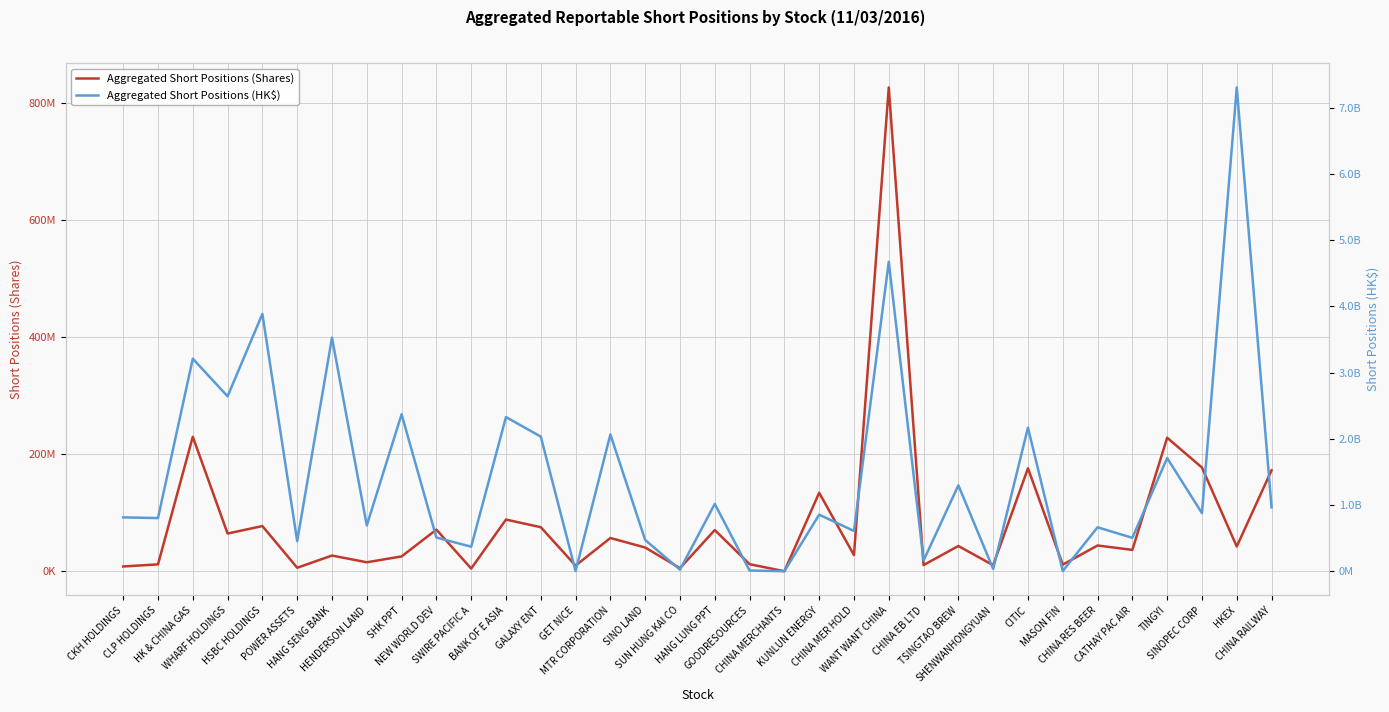

Reading left to right, transcribe all the data shown in this chart.

Aggregated Short Positions (Shares): 8207620	11789858	230024073	64530914	77276274	5986981	26852325	15360311	25376232	71190875	4617386	88394750	75327891	9712000	56858914	40608401	5306160	70460567	12098959	61946	134176168	27609033	827382930	10609432	43209093	10362834	176080761	11320000	44050634	36539575	228356310	177348902	42293848	172634683
Aggregated Short Positions (HK$): 813785523	803478823	3211136059	2642540928	3886996582	455010556	3528395505	691982011	2371408880	509726665	370776096	2329201663	2033853057	3107840	2066821524	472681788	24249151	1017450587	11010053	640522	854702190	608779178	4674713555	161263366	1298433245	35026379	2169314976	3226200	664283561	504976927	1710388762	877877065	7308376934	965027878